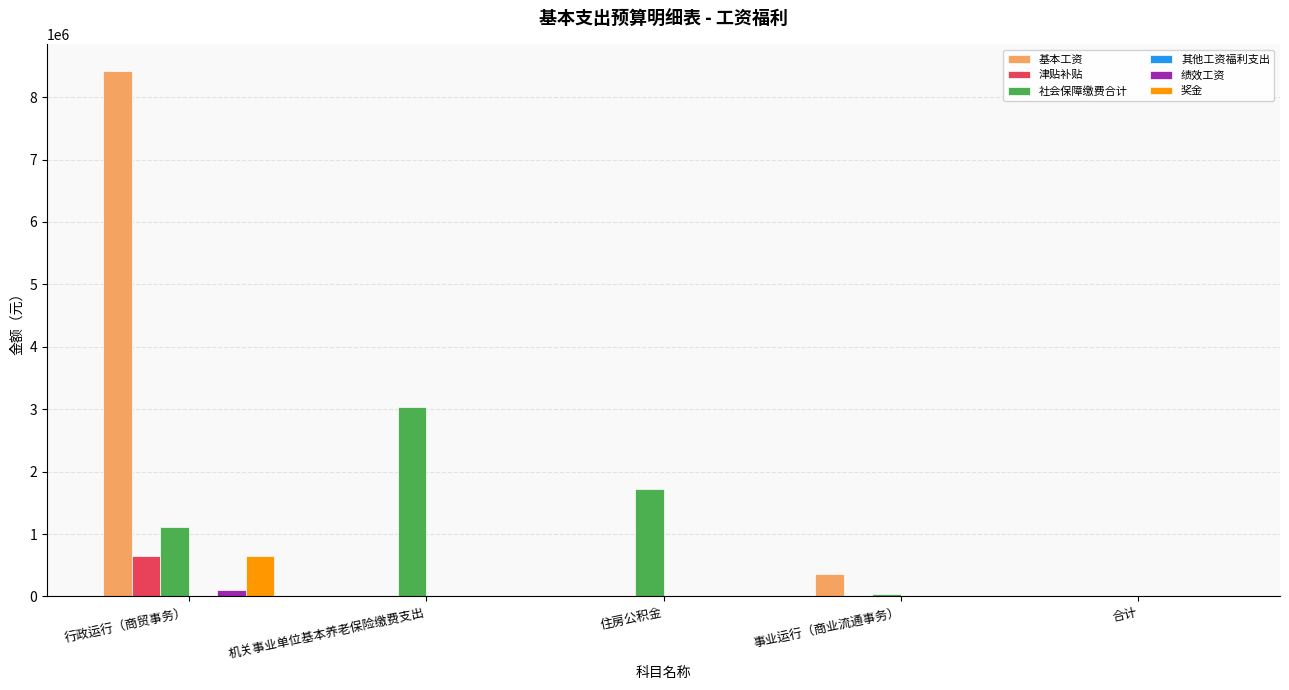

At which label does 基本工资 reach its peak?

行政运行（商贸事务）